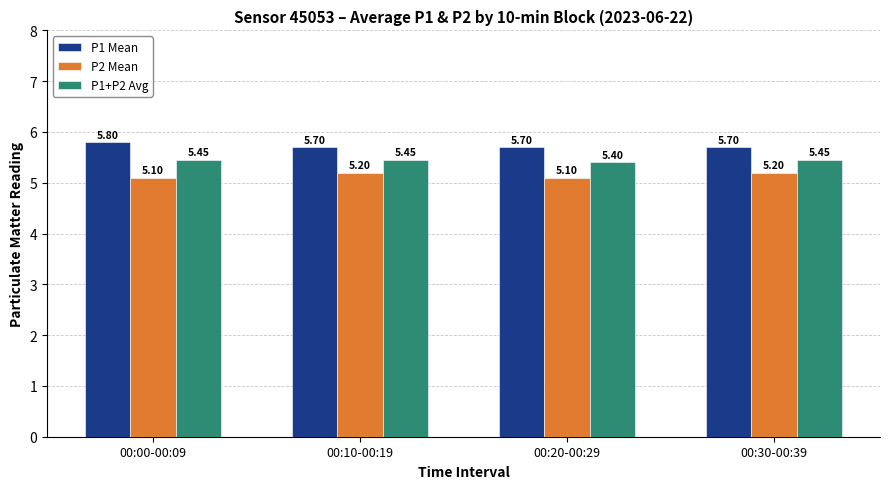

At 00:00-00:09, list the series in order from smallest to largest.

P2 Mean, P1+P2 Avg, P1 Mean